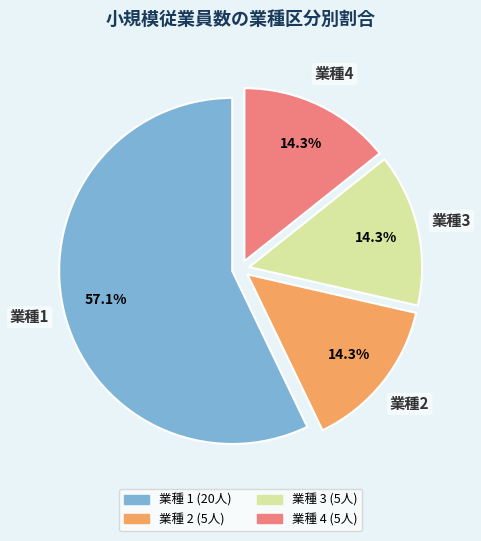

Is there any slice that represents more than half of the pie?

Yes